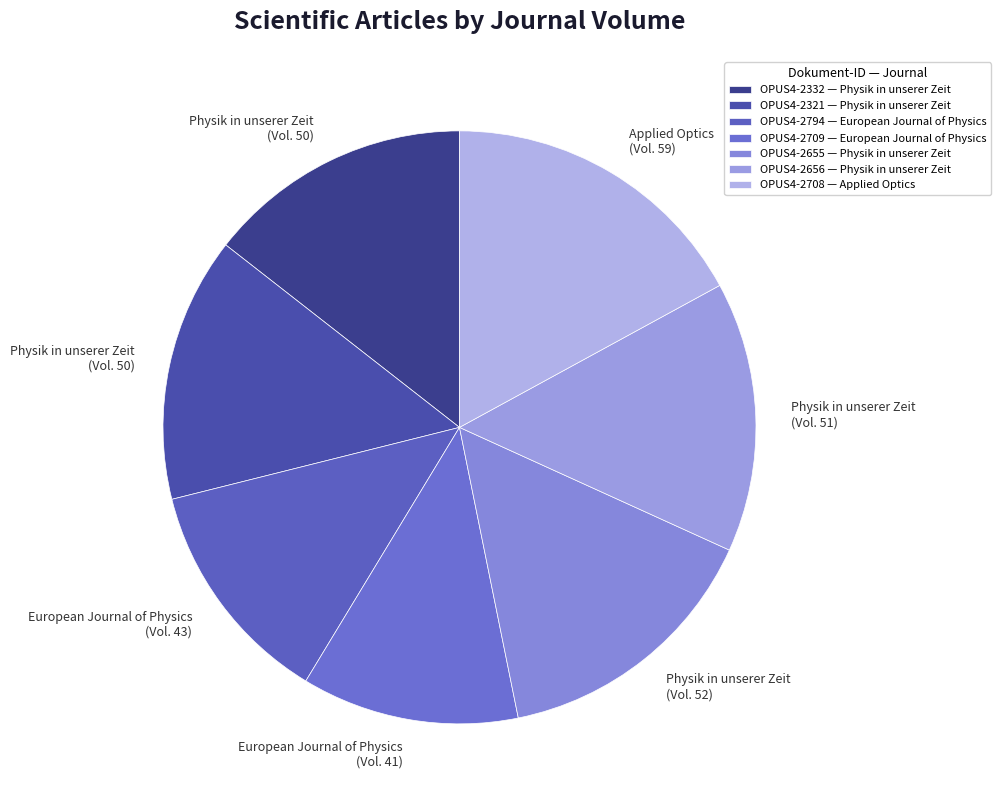

What is the smallest slice in the pie chart?

OPUS4-2709